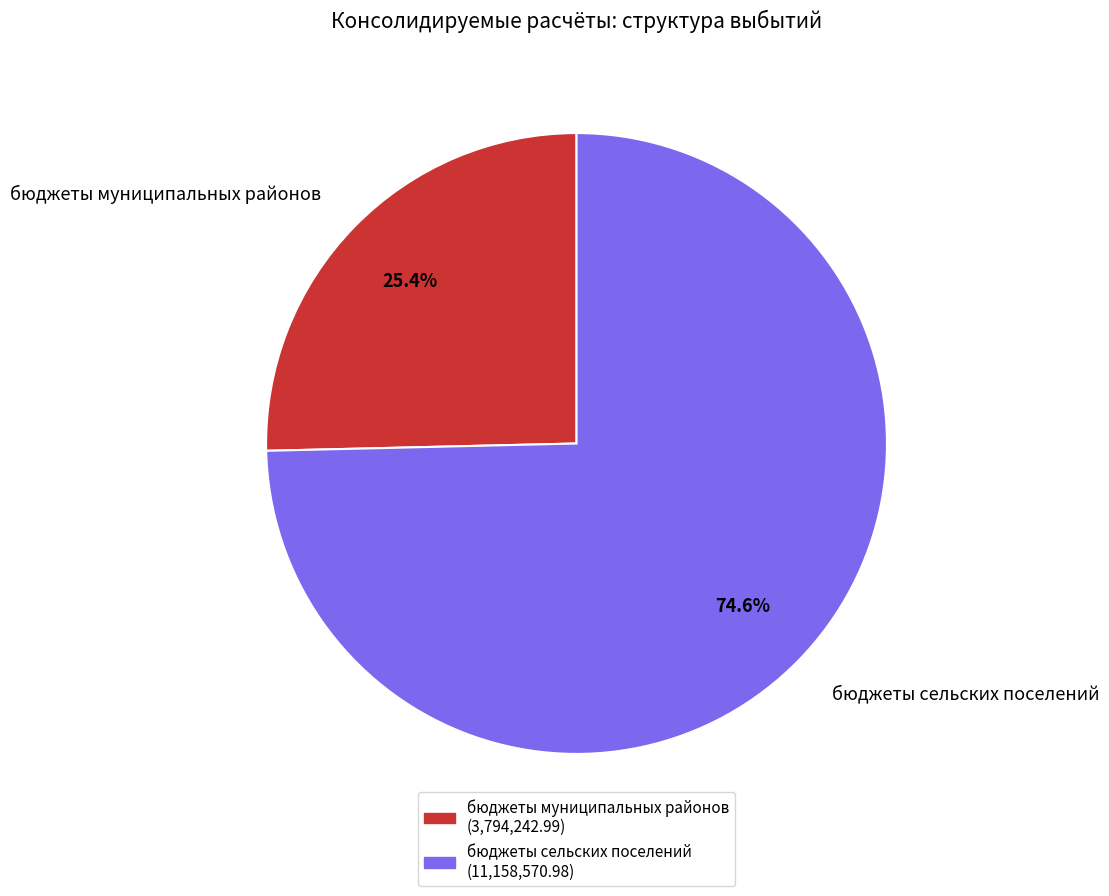

To the nearest percent, what portion does бюджеты муниципальных районов represent?

25%